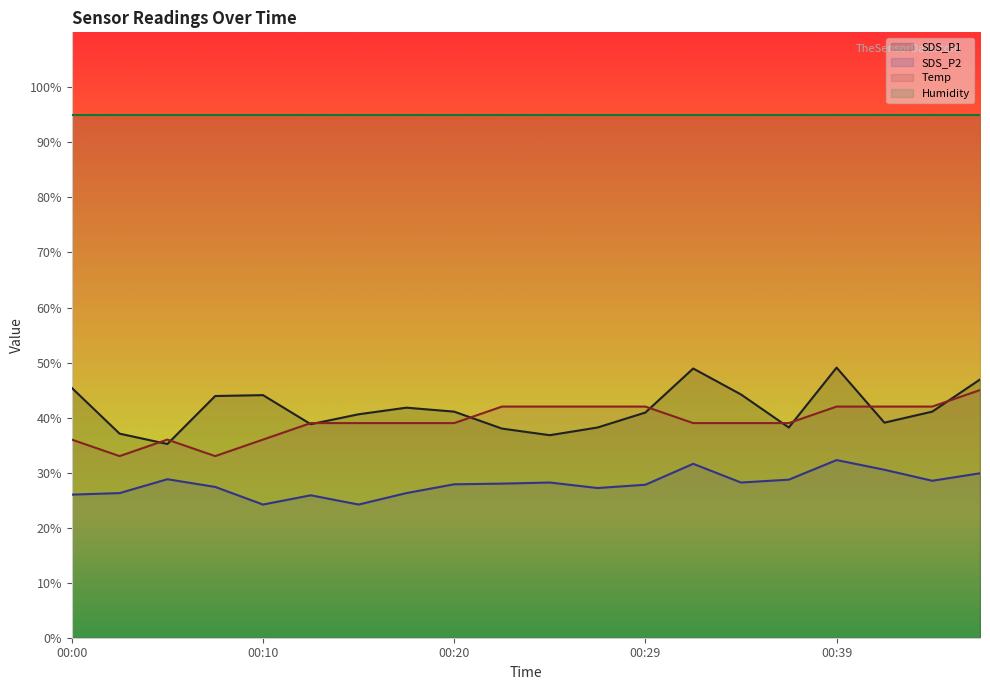

What is the sum of all SDS_P2 values?

557.8